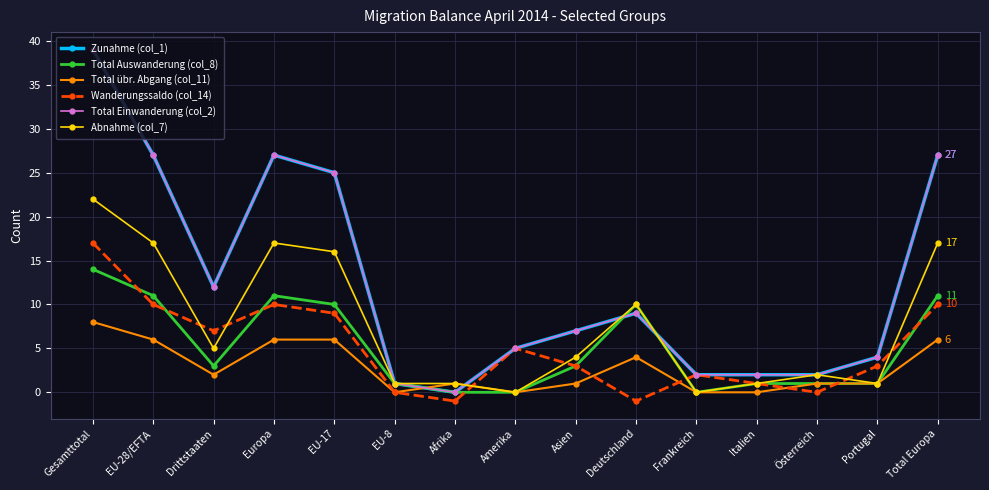

True or false: Wanderungssaldo (col_14) and Total Einwanderung (col_2) intersect in this chart.

False